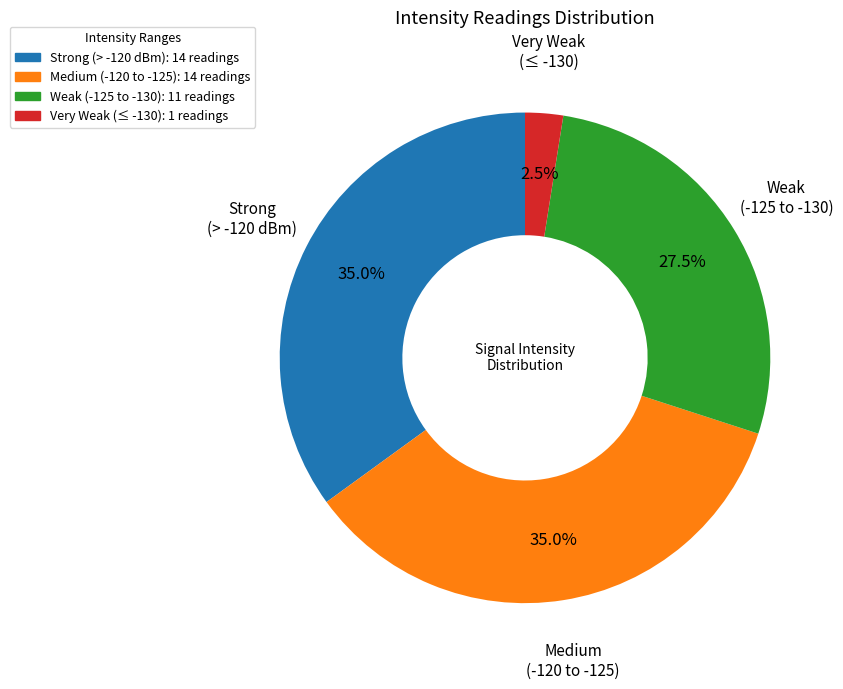

Which slice is the smallest?

Very Weak (≤ -130): 1 readings